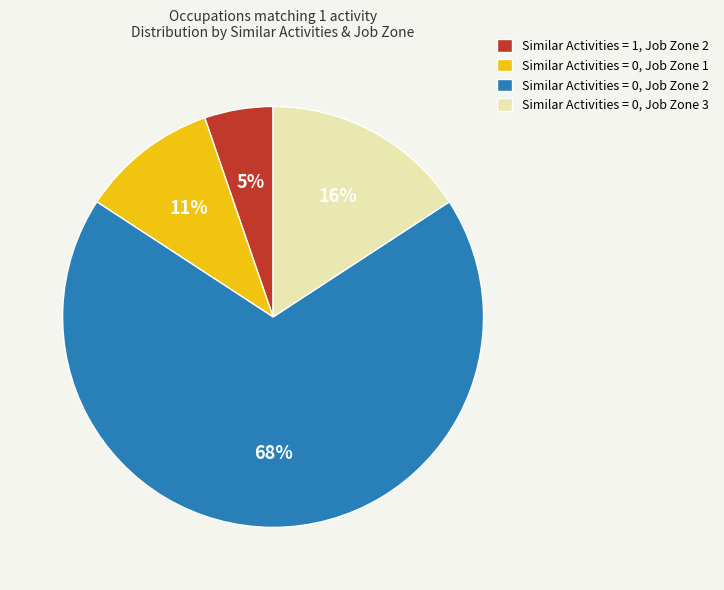

True or false: Similar Activities = 0, Job Zone 3 accounts for 28% of the total.

False